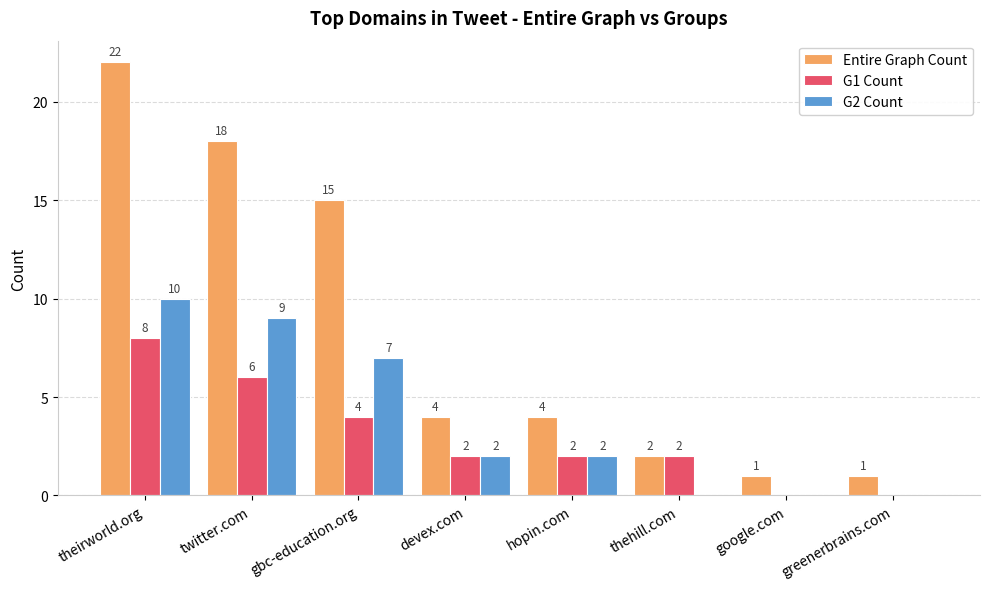

Which series has the widest spread of values?

Entire Graph Count